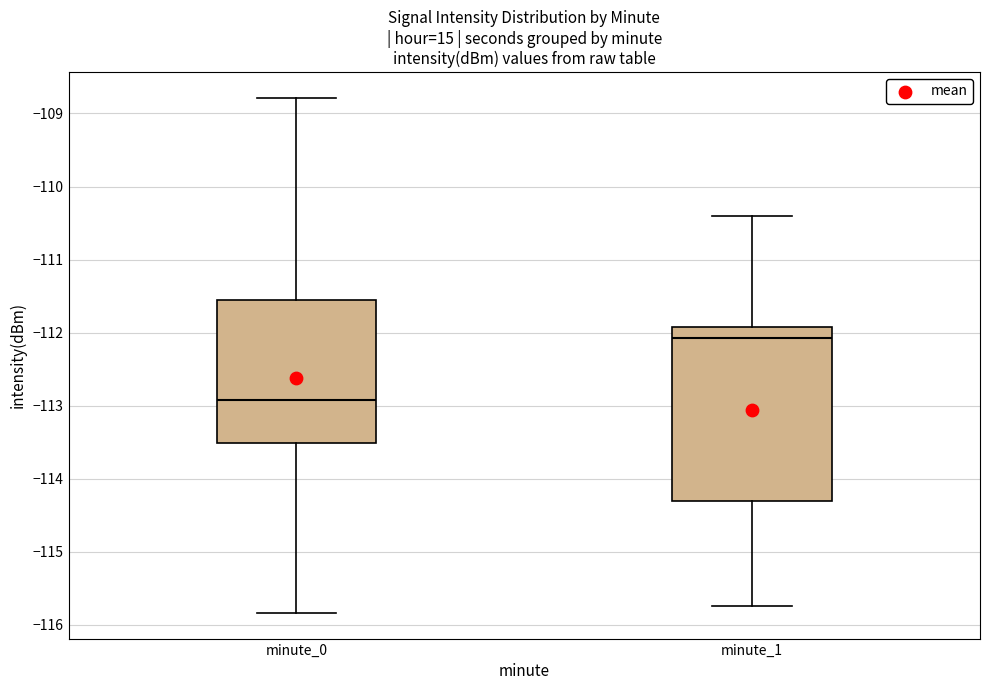

Where is the upper edge of the box for minute_0 on the y-axis? The values are not printed on the chart, so give them approximately, as read against the axis.

-111.5